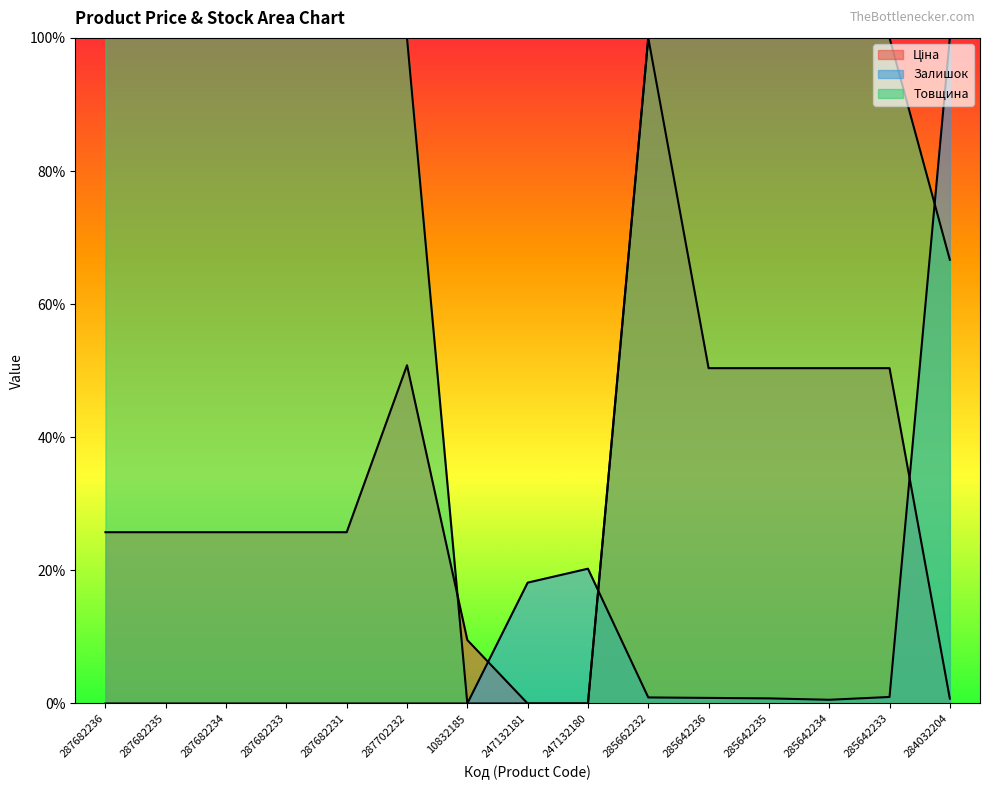

True or false: Залишок and Ціна cross at least once.

True